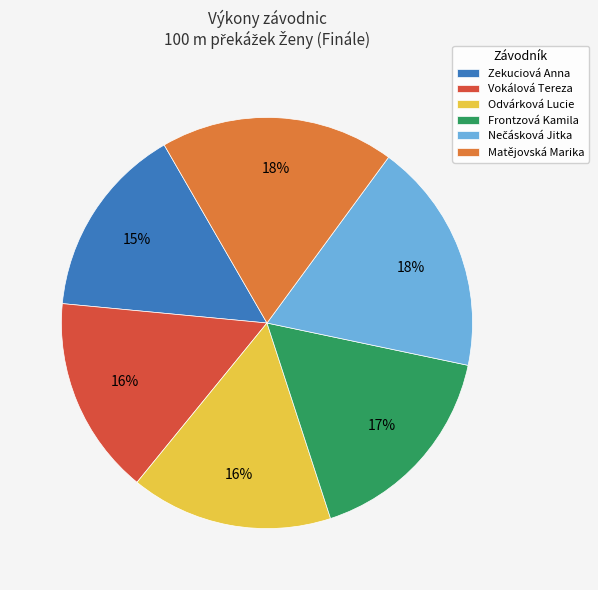

To the nearest percent, what percentage of the pie is Zekuciová Anna?

15%